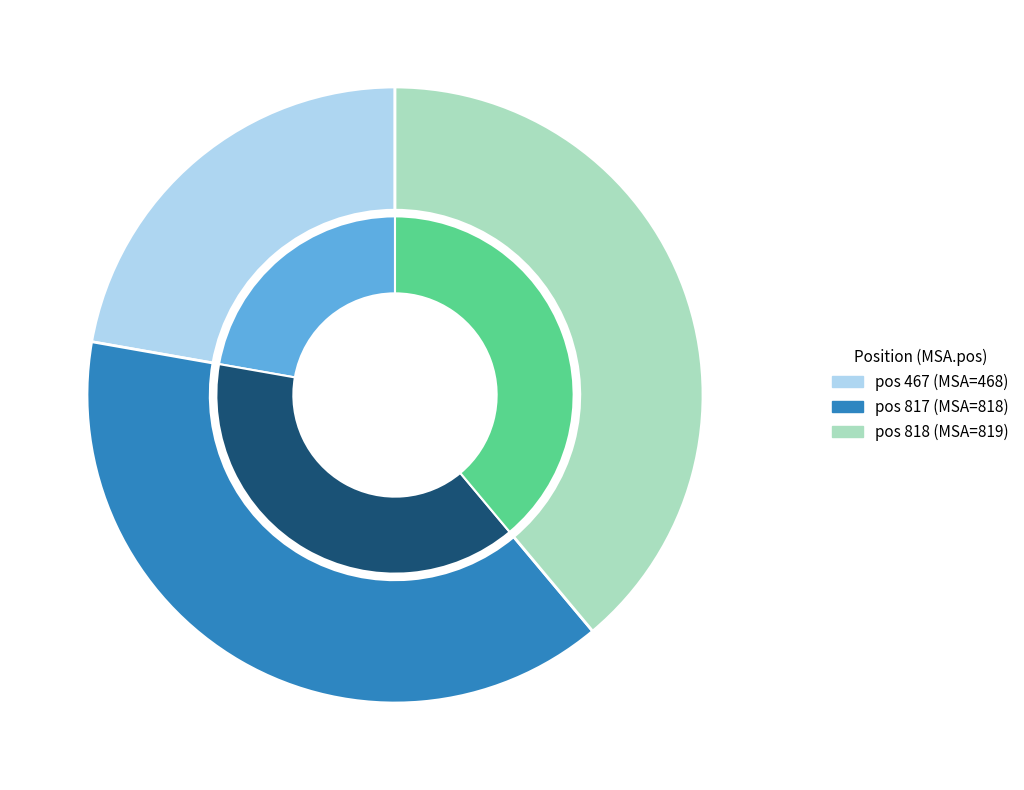

Is it true that 817 is 39% of the pie?

True